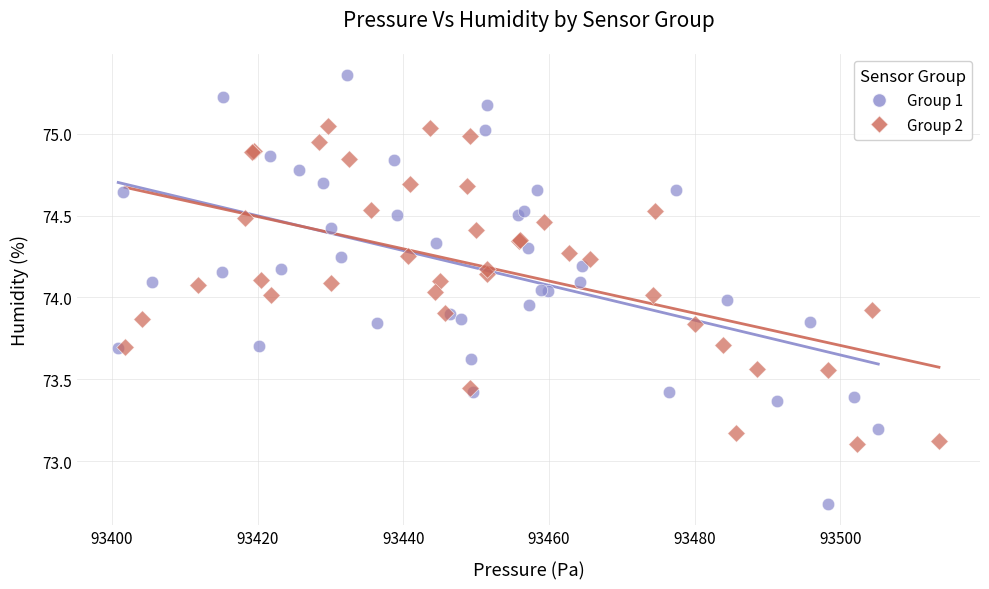

Which series contains the highest Y value?

Group 1